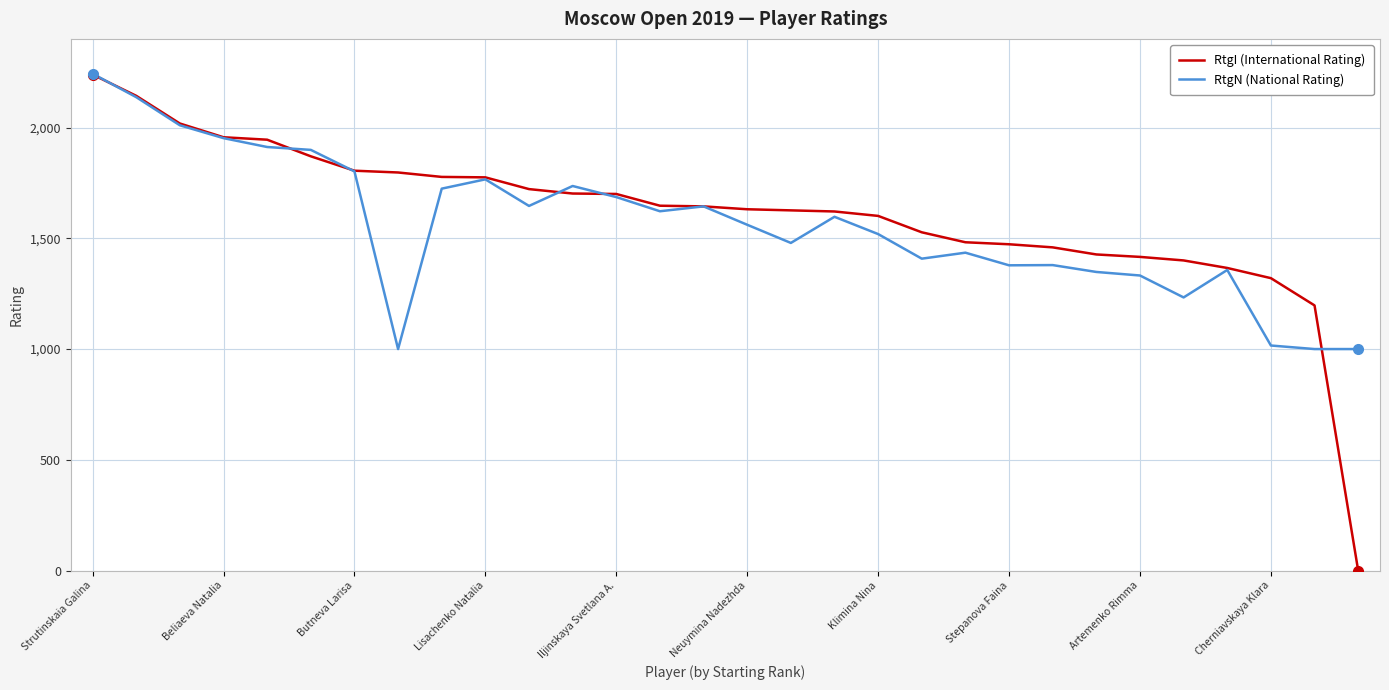

What is the minimum value for RtgN (National Rating)?

1000